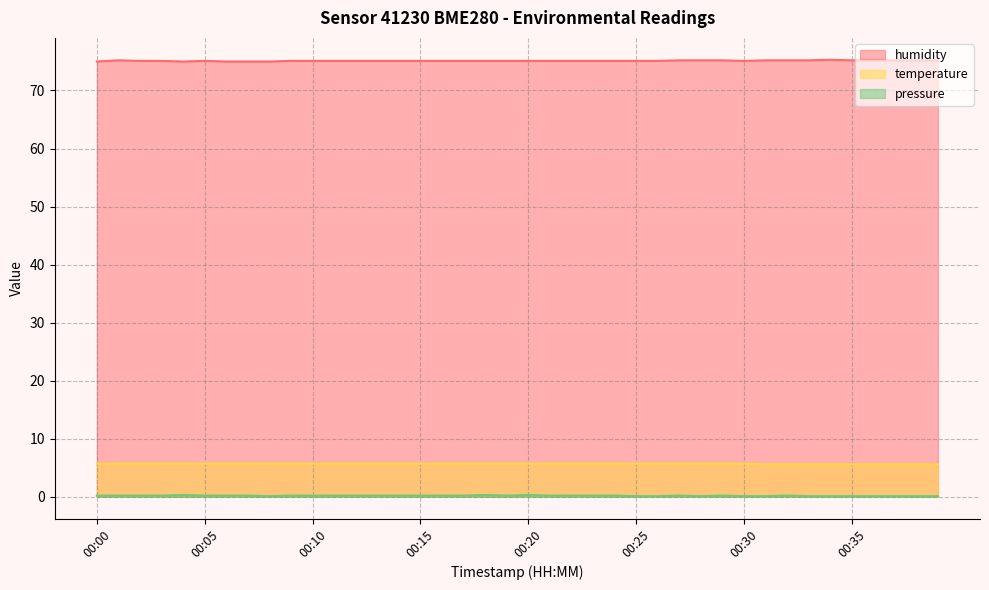

List the series in order of their peak value, highest first.

humidity, temperature, pressure